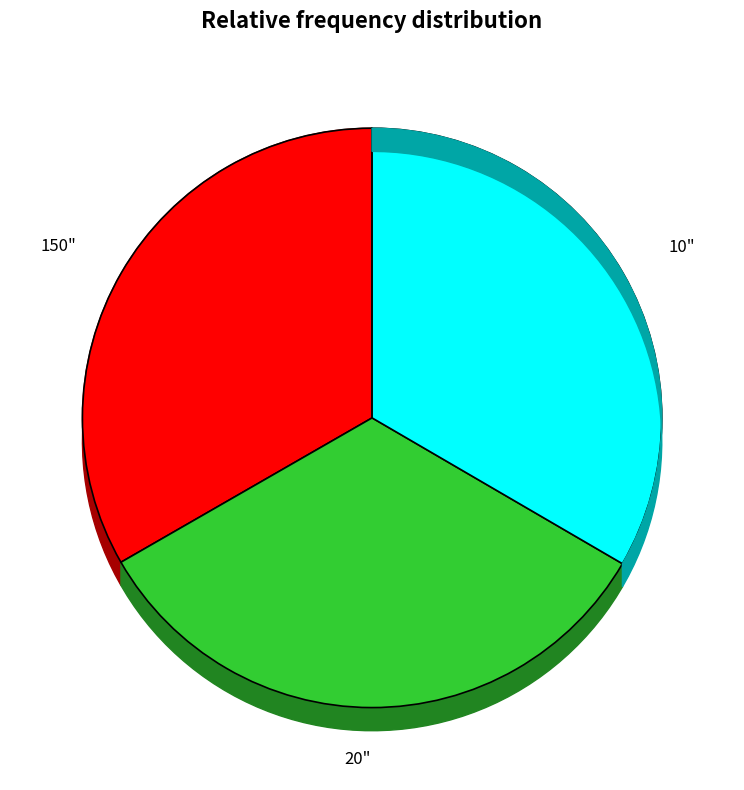

Does 2016-02-22 account for over 50% of the chart?

No